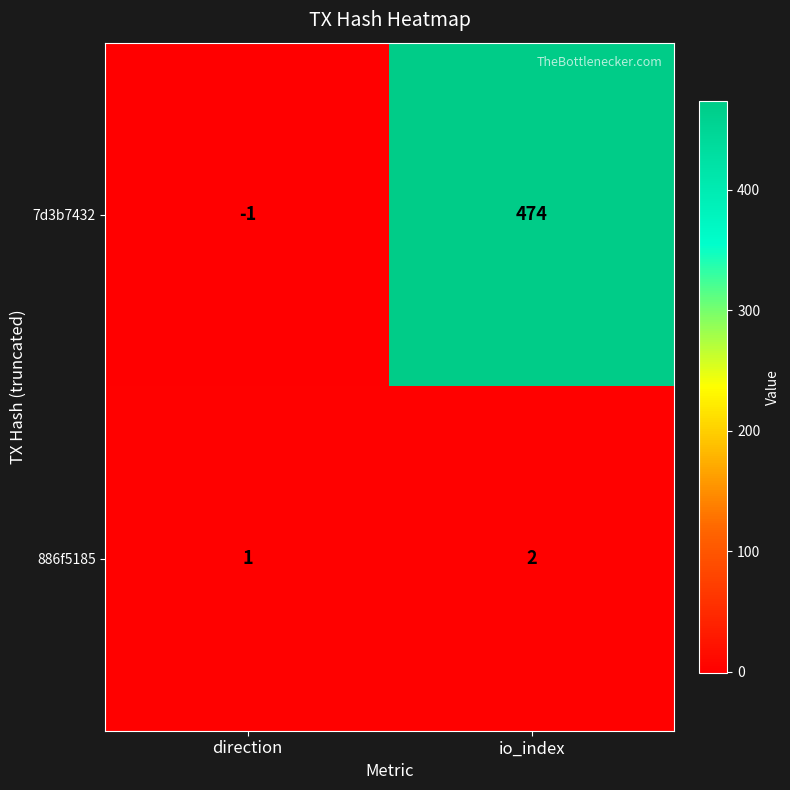

Reading left to right, extract all data points from this chart.

7d3b7432: direction=-1	io_index=474
886f5185: direction=1	io_index=2